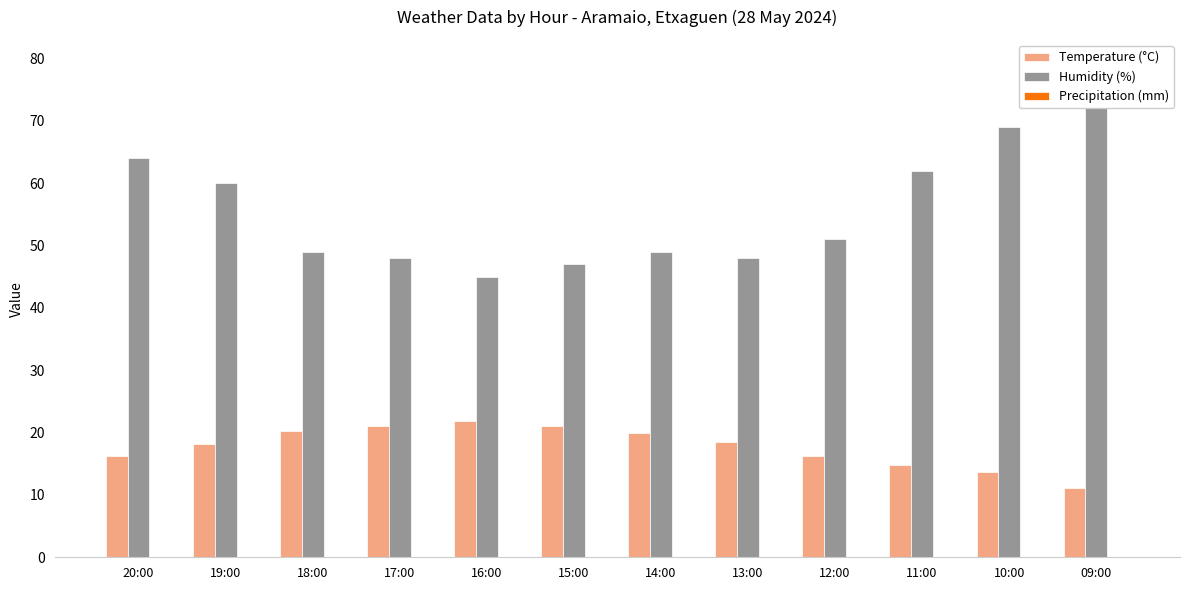

Reading right to left, what are all the values shown in this chart?

Temperature (°C): 09:00=11.1	10:00=13.6	11:00=14.8	12:00=16.3	13:00=18.5	14:00=20.0	15:00=21.0	16:00=21.9	17:00=21.1	18:00=20.3	19:00=18.1	20:00=16.3
Humidity (%): 09:00=79.0	10:00=69.0	11:00=62.0	12:00=51.0	13:00=48.0	14:00=49.0	15:00=47.0	16:00=45.0	17:00=48.0	18:00=49.0	19:00=60.0	20:00=64.0
Precipitation (mm): 09:00=0.0	10:00=0.0	11:00=0.0	12:00=0.0	13:00=0.0	14:00=0.0	15:00=0.0	16:00=0.0	17:00=0.0	18:00=0.0	19:00=0.0	20:00=0.0